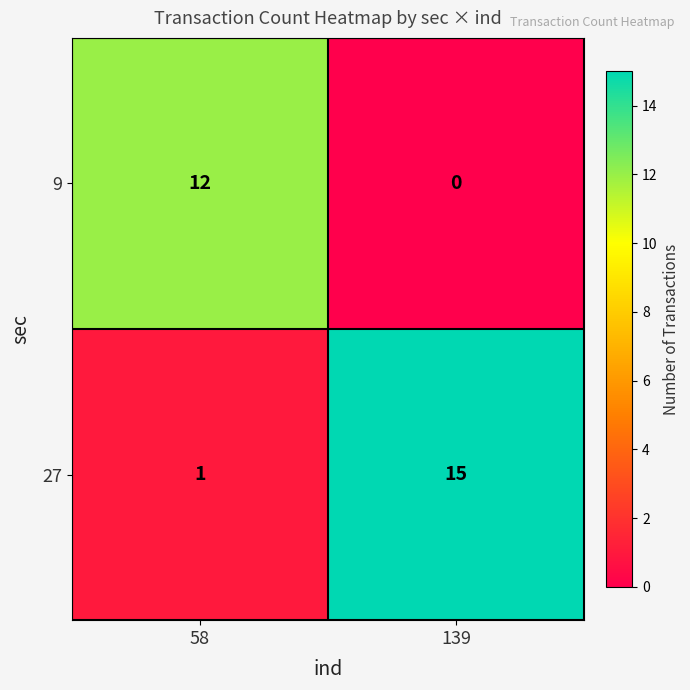

What is the average value of the 9 series?

6